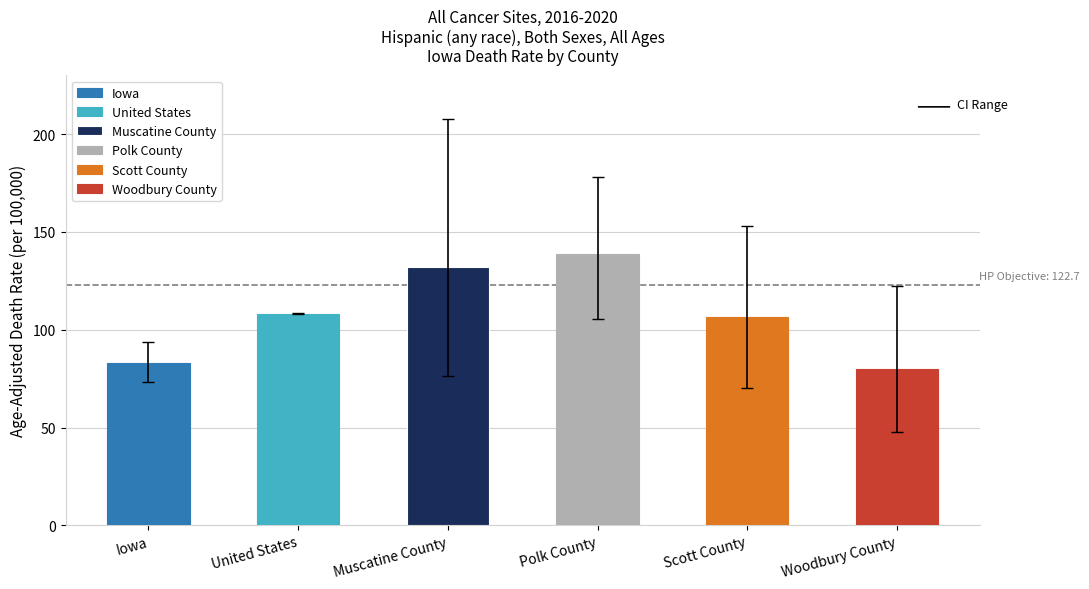

Are the bars grouped side by side (vs. stacked)?

Yes